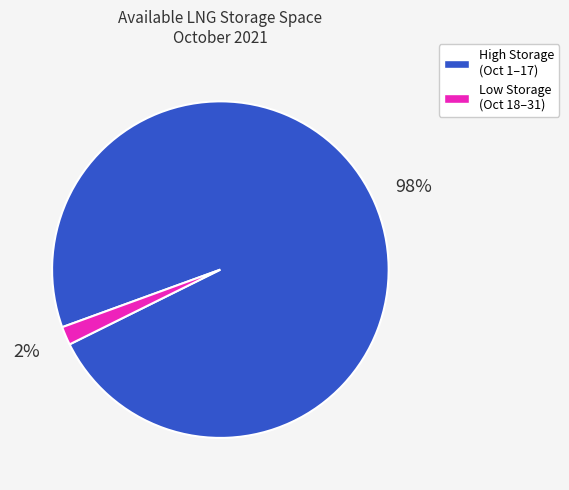

To the nearest percent, what is the average slice percentage?

50%